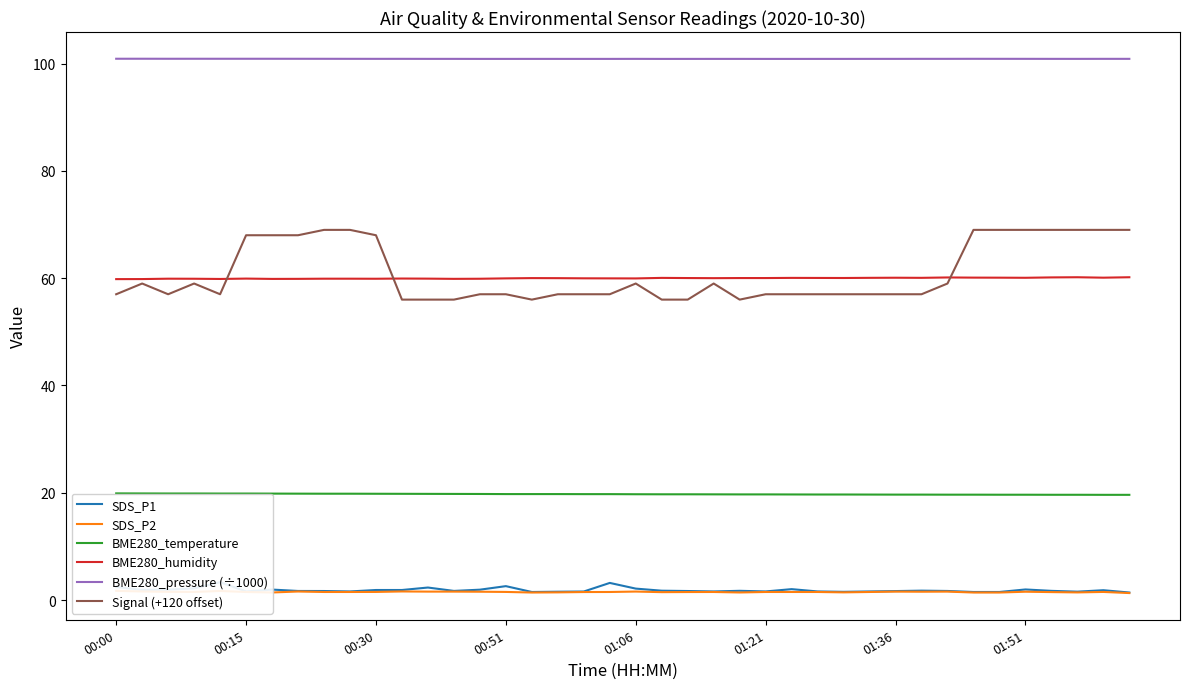

What are all the series names shown in the legend?

SDS_P1, SDS_P2, BME280_temperature, BME280_humidity, BME280_pressure (÷1000), Signal (+120 offset)